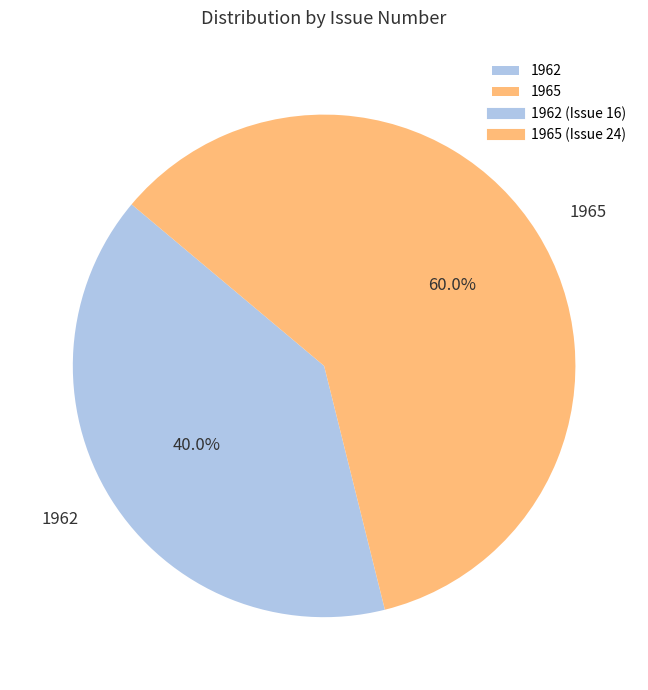

Rank the categories by value from highest to lowest.

1965, 1962